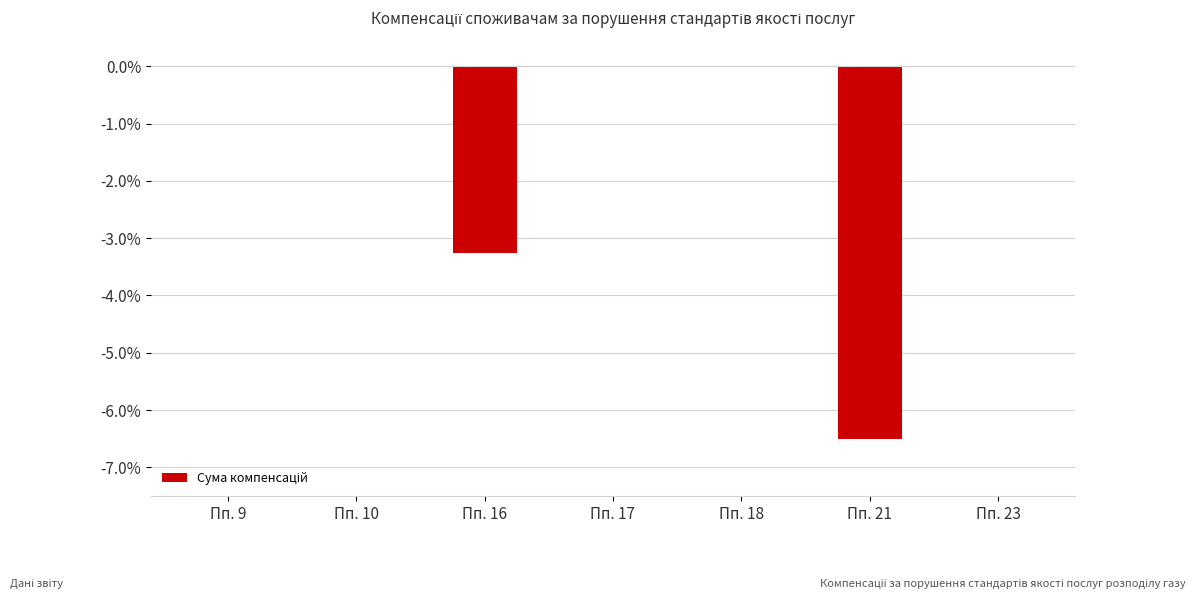

Between Пп. 23 and Пп. 16, which is larger?

Пп. 23